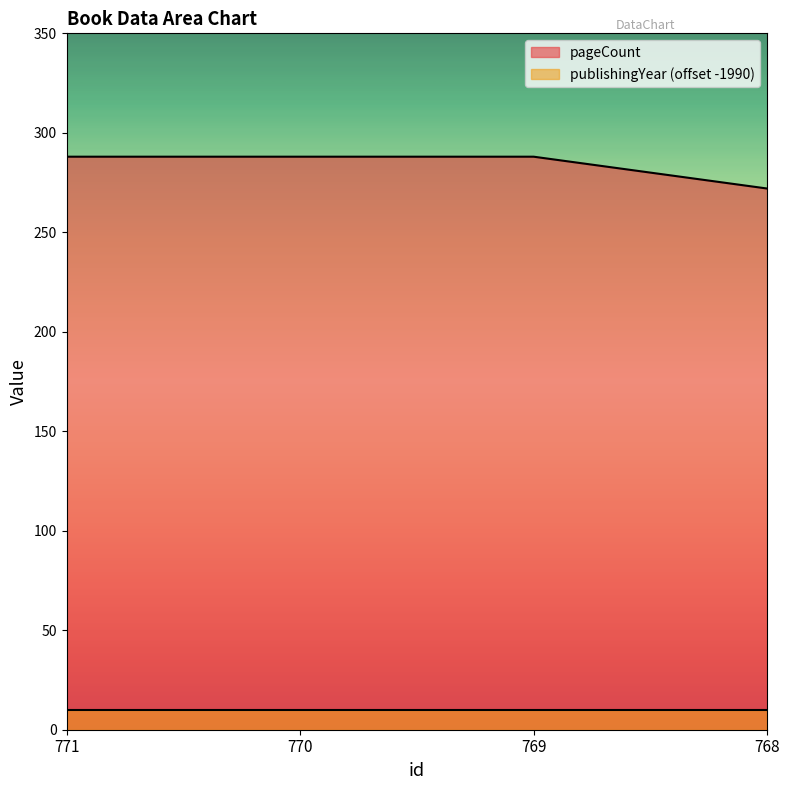

Rank the categories by value from highest to lowest.

771, 770, 769, 768